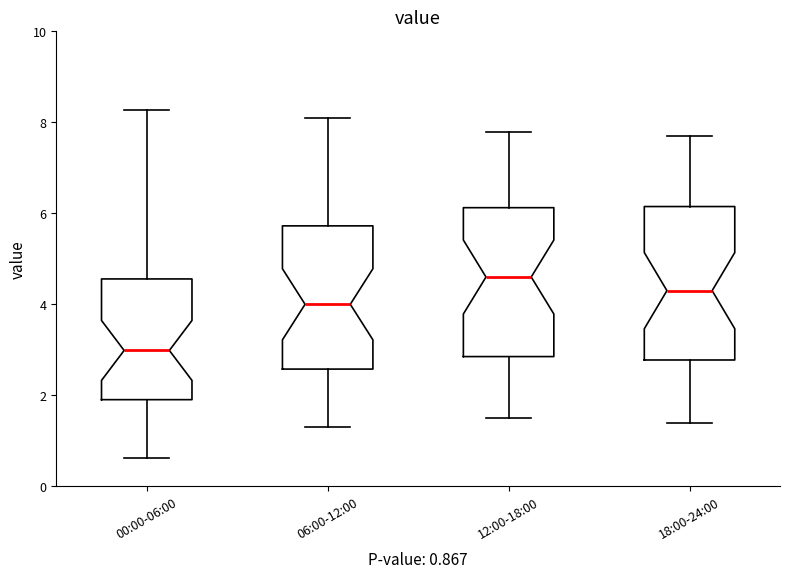

Which box's median line is the highest?

12:00-18:00